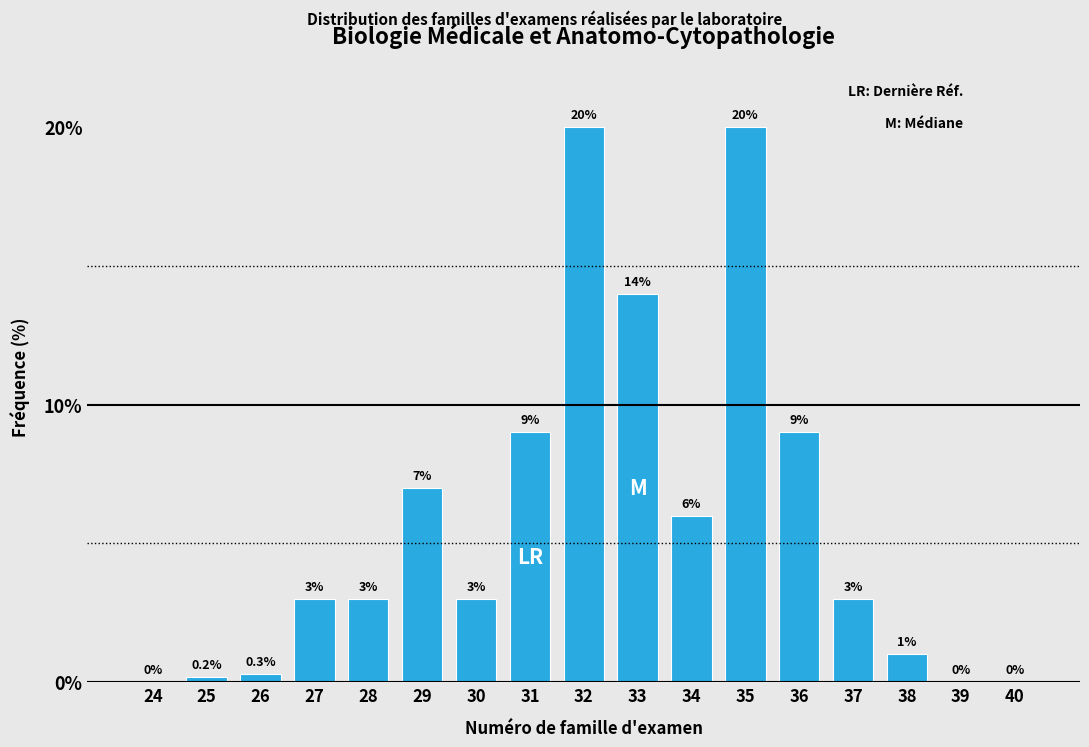

Reading right to left, list all the values displayed in this chart.

40=0.0	39=0.0	38=1.0	37=3.0	36=9.0	35=20.0	34=6.0	33=14.0	32=20.0	31=9.0	30=3.0	29=7.0	28=3.0	27=3.0	26=0.3	25=0.2	24=0.0